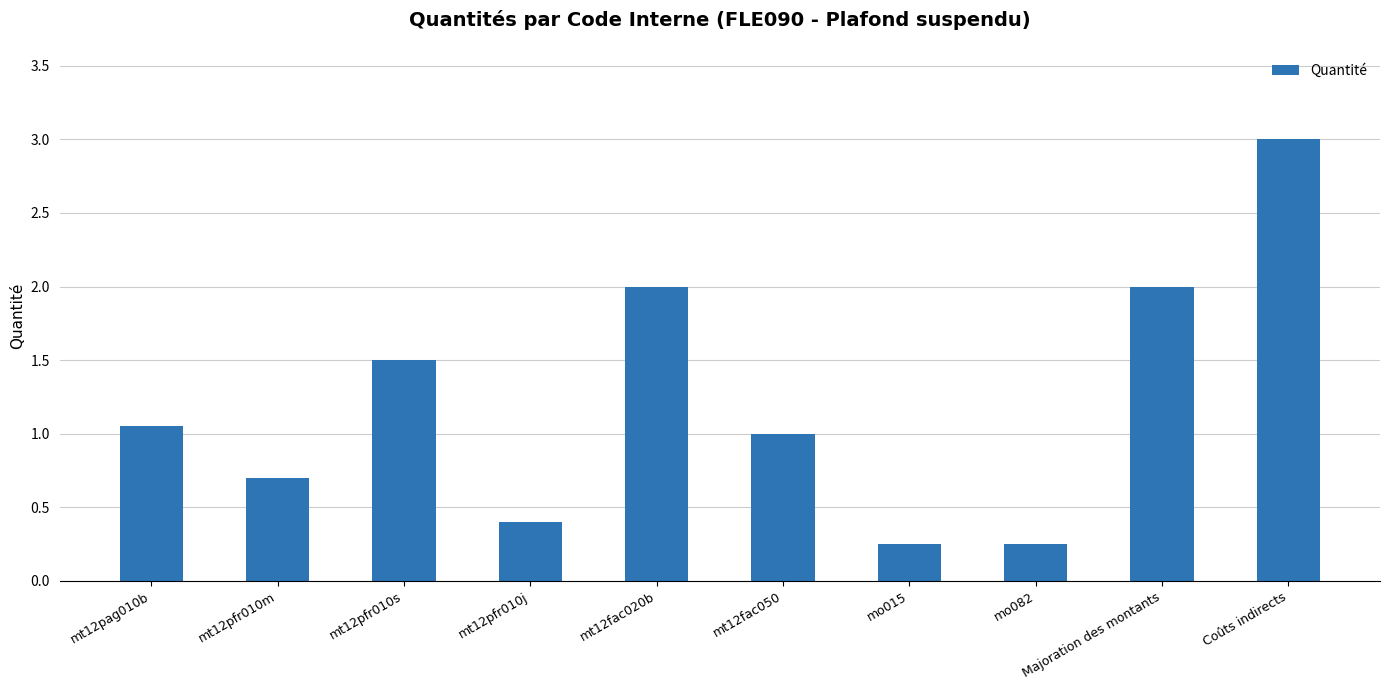

True or false: the data shows 1.4 at mt12fac050.

False